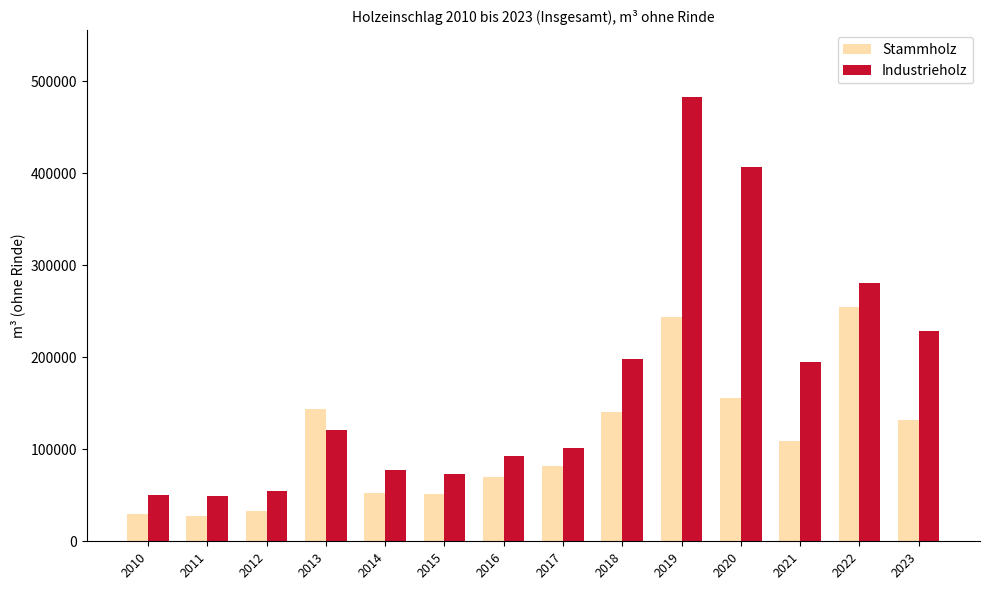

Rank the series by their maximum value, from highest to lowest.

Industrieholz, Stammholz